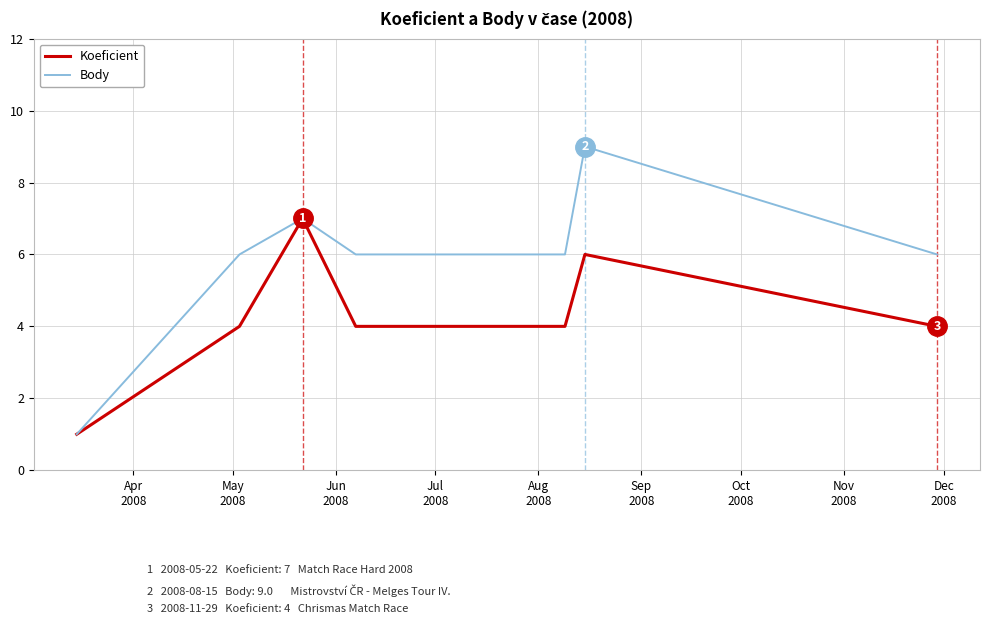

What is the maximum value shown in the chart?

9